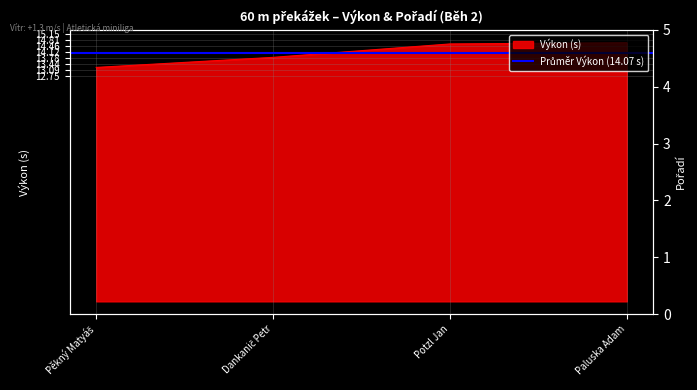

How many values are below 14?

2